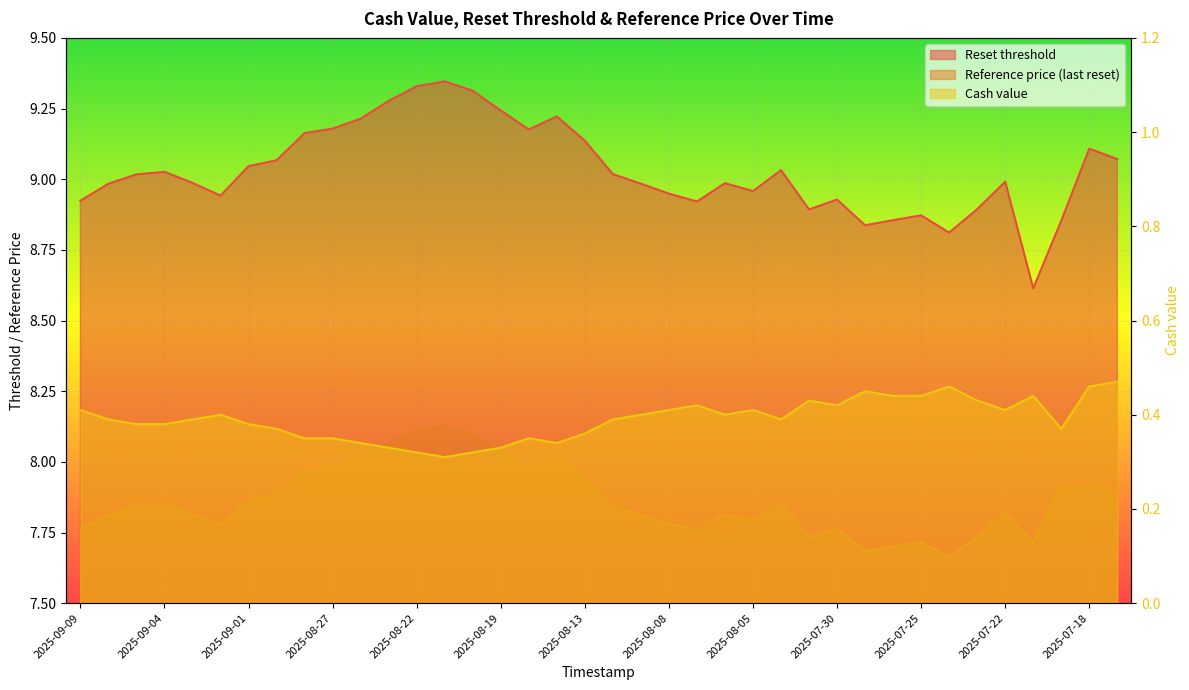

Is the value of Reference price (last reset) at 2025-08-21 greater than the value of Reset threshold at 2025-08-11?

No